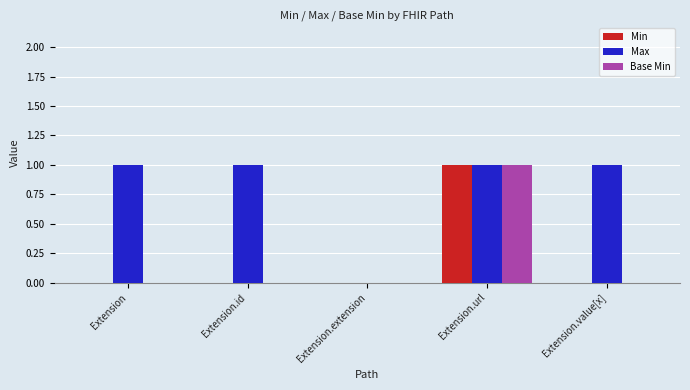

Are the bars grouped side by side (vs. stacked)?

Yes